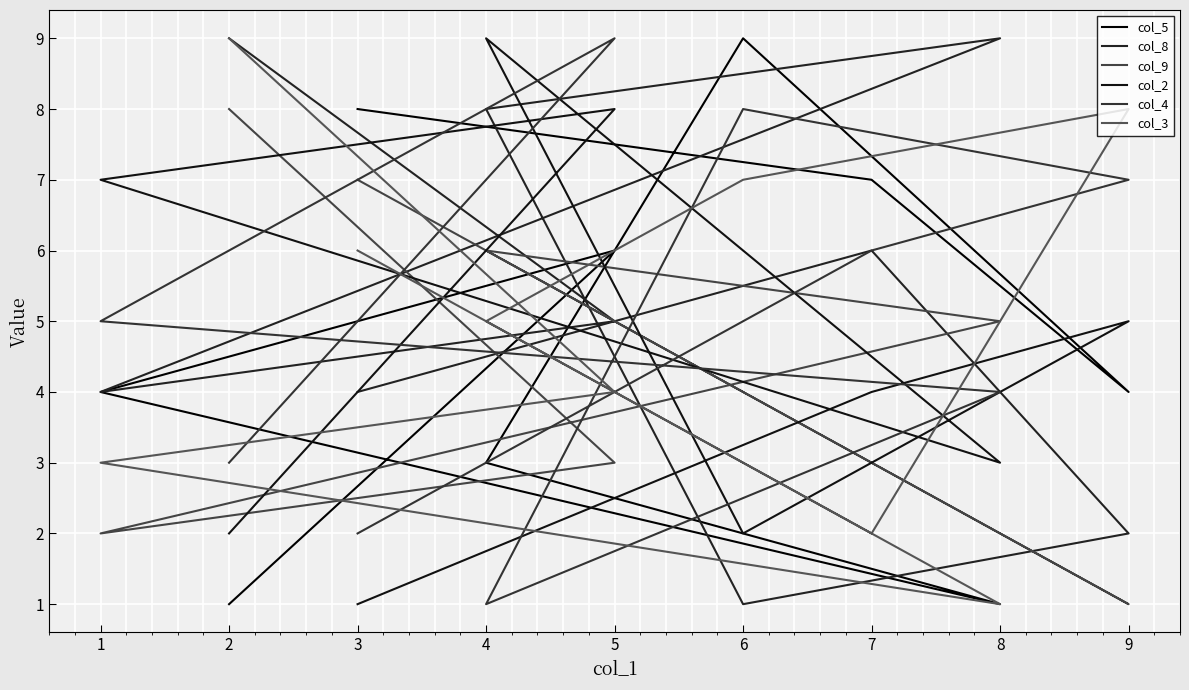

How many data points does each series have?

9